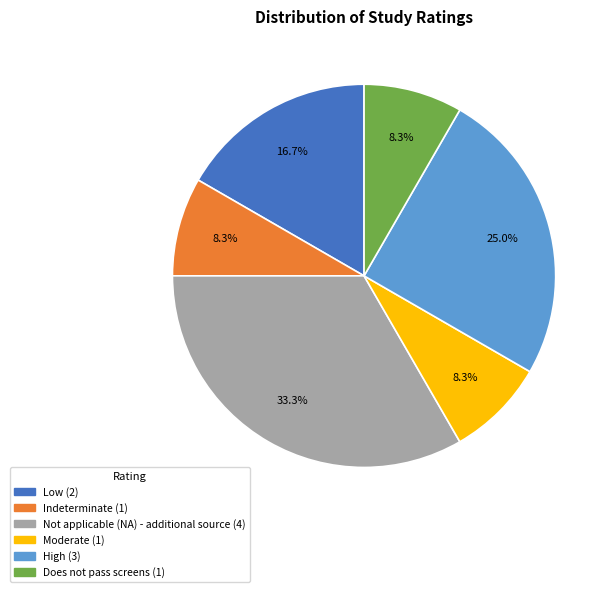

What is the largest slice in the pie chart?

Not applicable (NA) - additional source